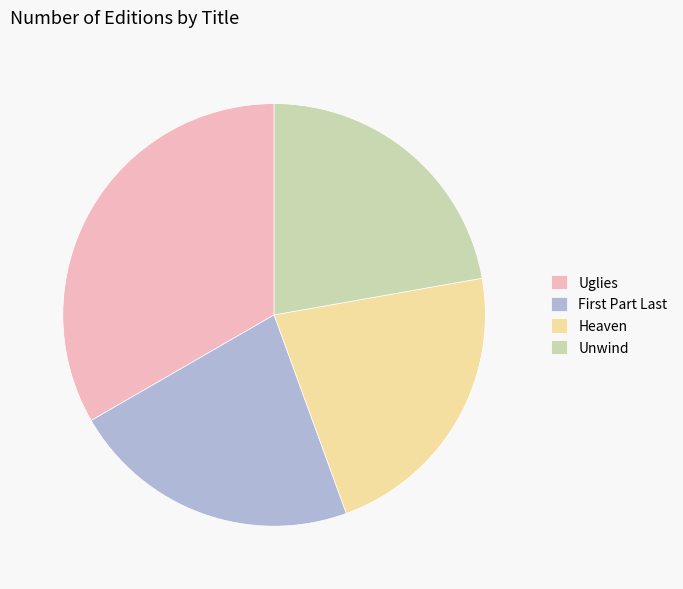

Does Unwind represent more than half of the total?

No